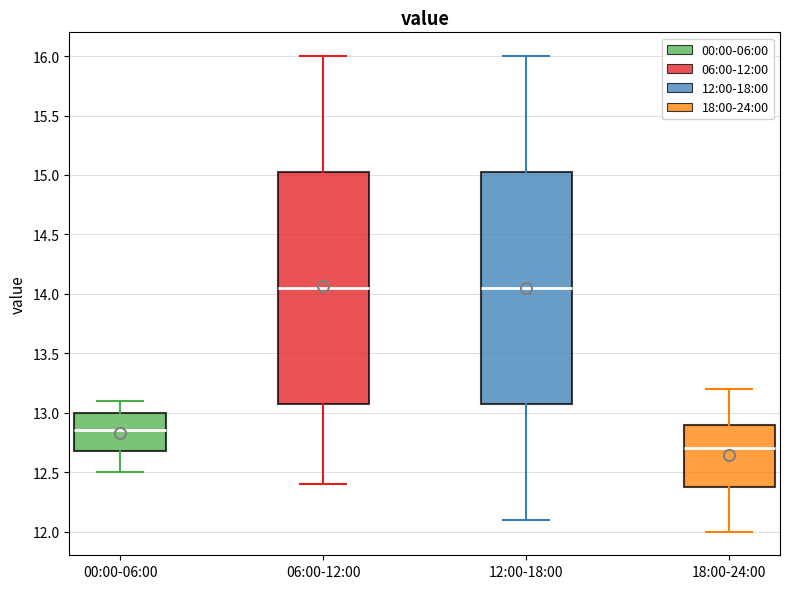

Reading left to right, read every box against the y-axis: the position of its median line, the range the box covers, and the ends of its whiskers. The values are not printed on the chart, so give them approximately, as read against the axis.

00:00-06:00: median 12.85, box 12.70 to 13.00, whiskers 12.50 to 13.10
06:00-12:00: median 14.05, box 13.10 to 15.05, whiskers 12.40 to 16.00
12:00-18:00: median 14.05, box 13.10 to 15.05, whiskers 12.10 to 16.00
18:00-24:00: median 12.70, box 12.40 to 12.90, whiskers 12.00 to 13.20